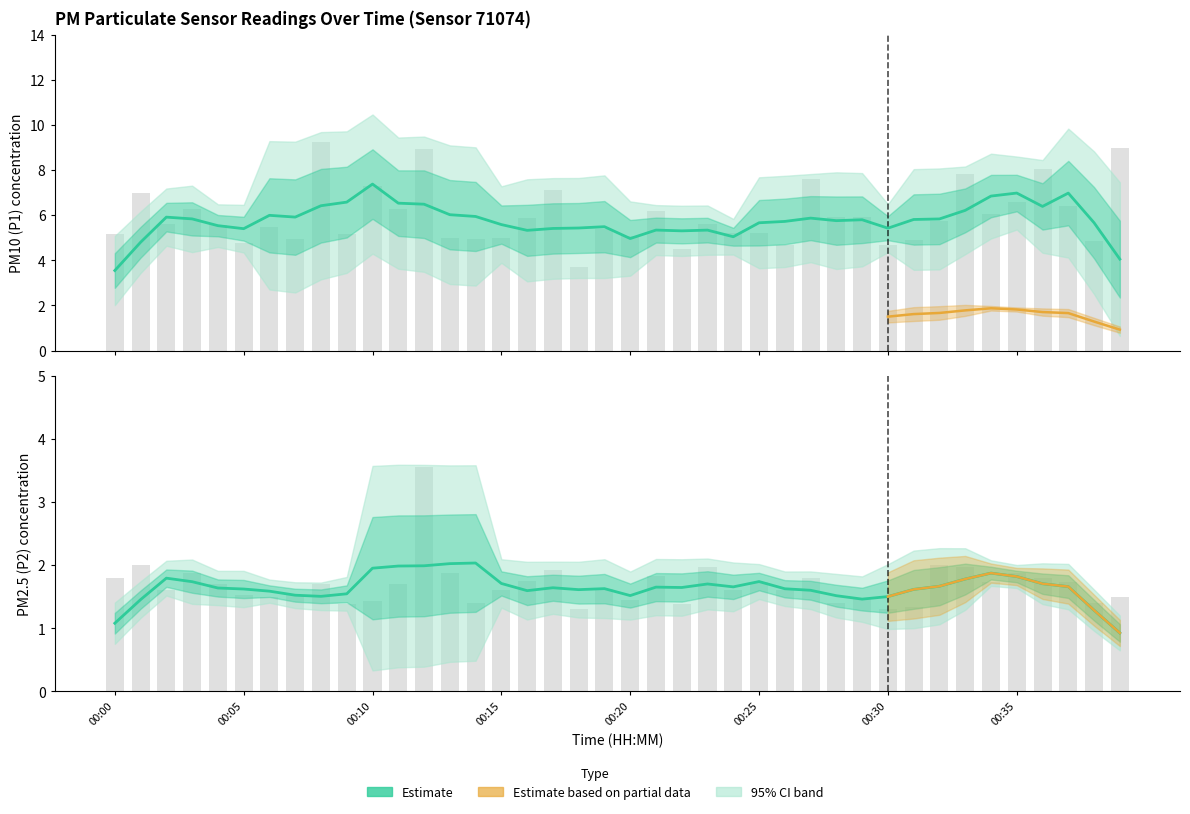

How many data points in P1 are less than 5?

10